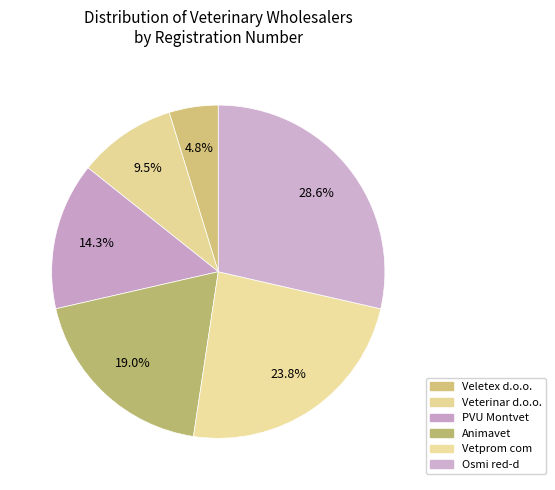

How many slices are in this pie chart?

6